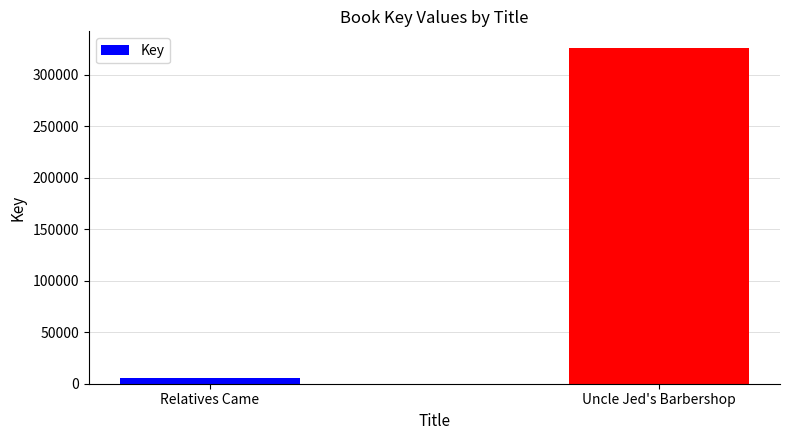

What is the approximate value at Uncle Jed's Barbershop, to the nearest 50?

326050